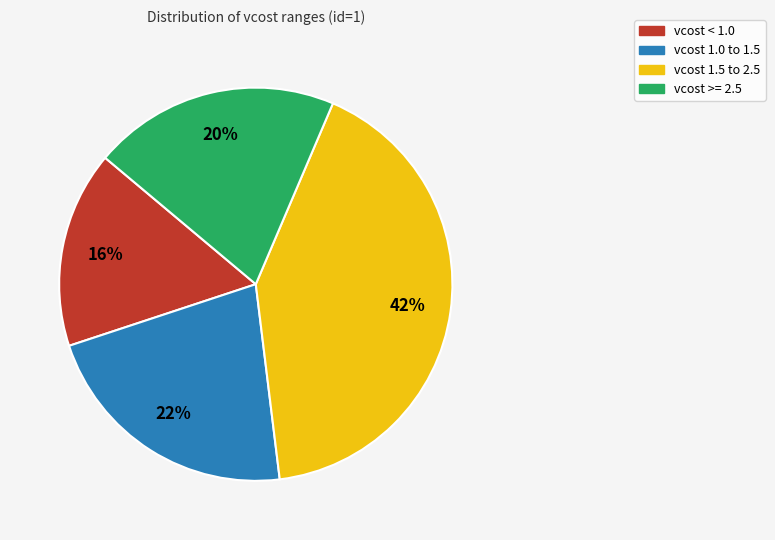

How many slices are in this pie chart?

4